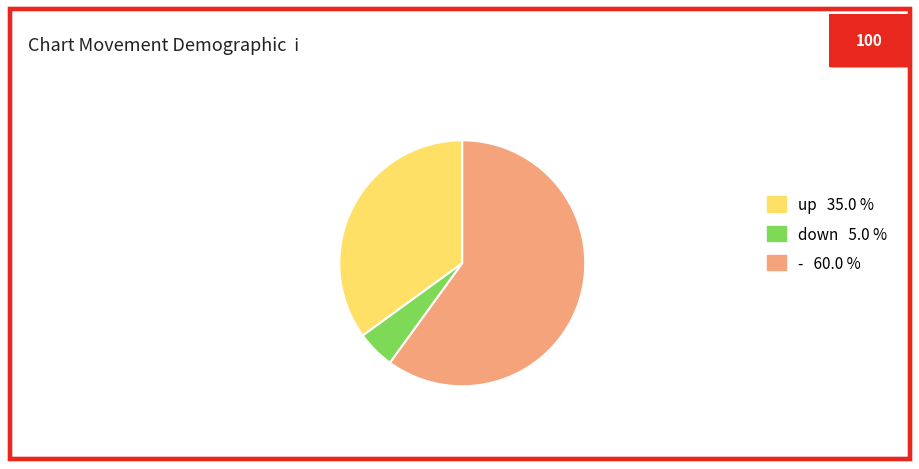

How many segments does this pie chart have?

3